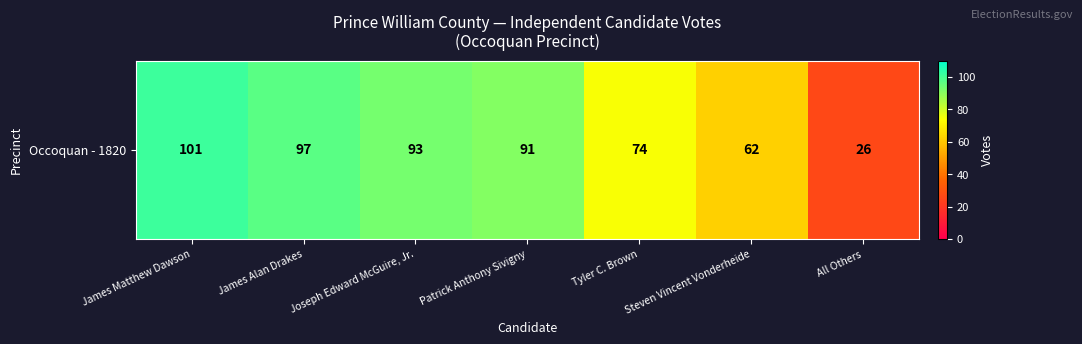

At which label does the data first exceed 91?

James Matthew Dawson